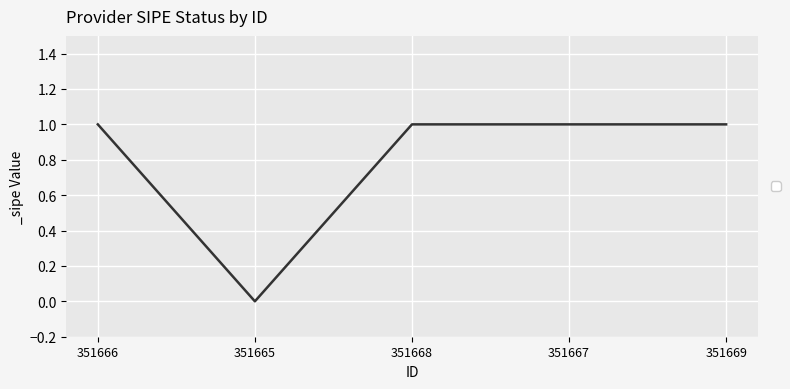

Is this an area chart (filled region under the line)?

No